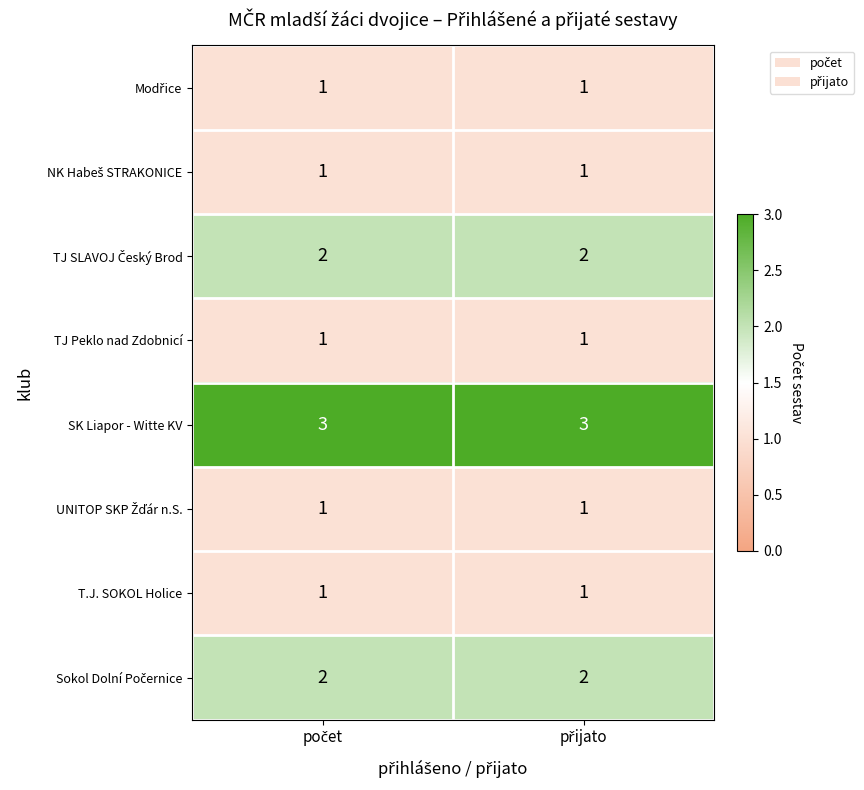

Which series has the largest total across all categories?

SK Liapor - Witte KV